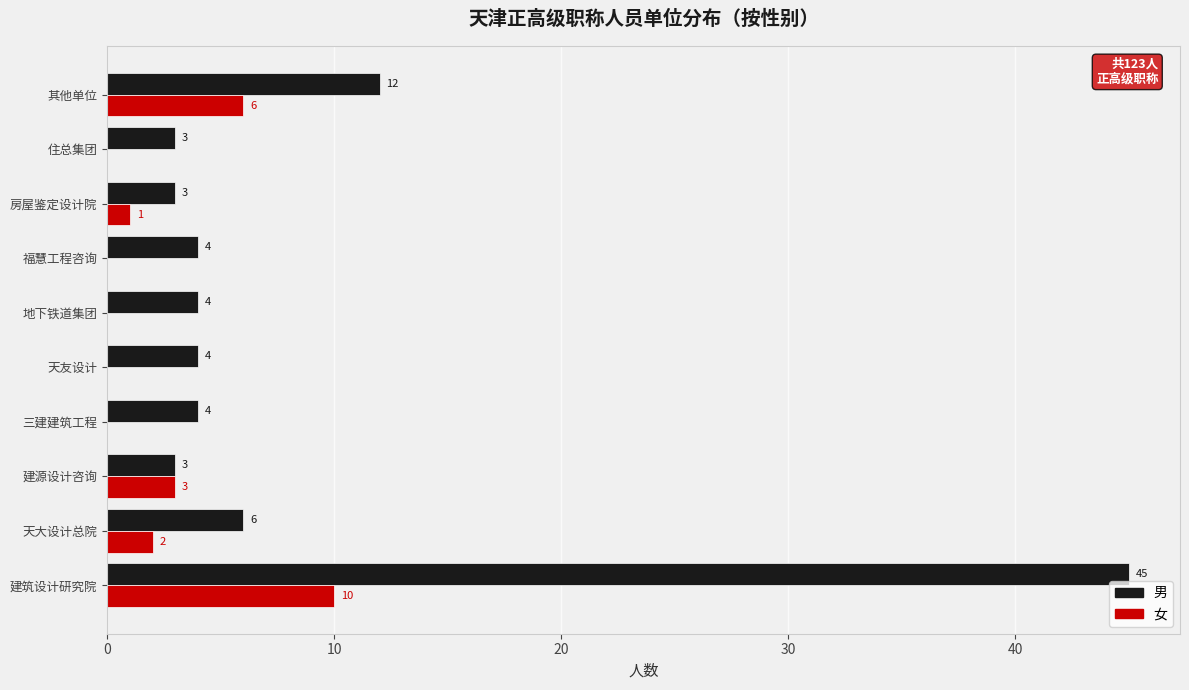

Is the value of 男 at 三建建筑工程 greater than the value of 女 at 建筑设计研究院?

No